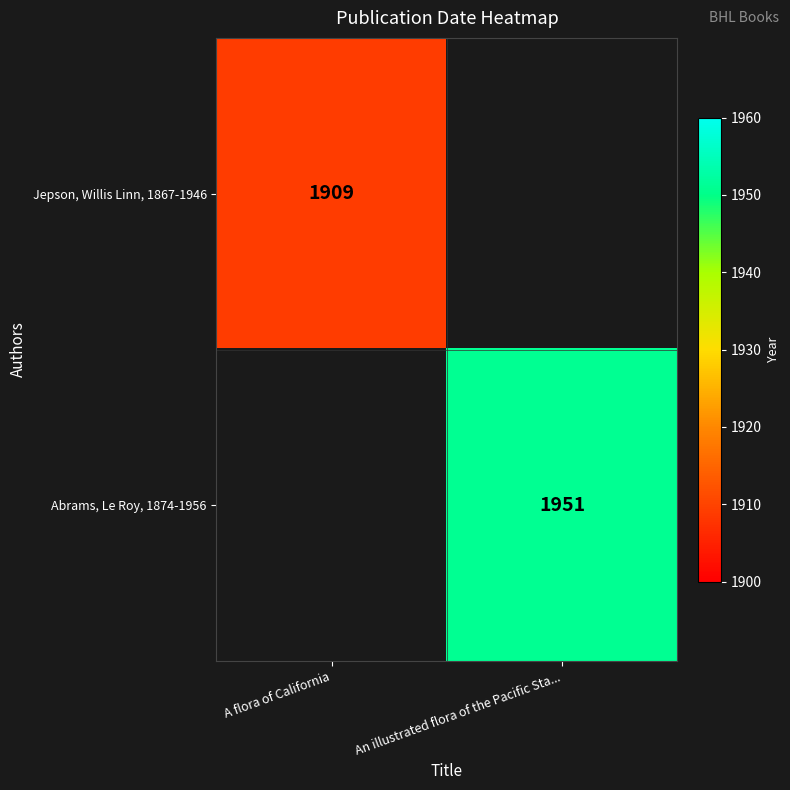

Is it true that Jepson, Willis Linn, 1867-1946 equals 3120 at A flora of California?

False